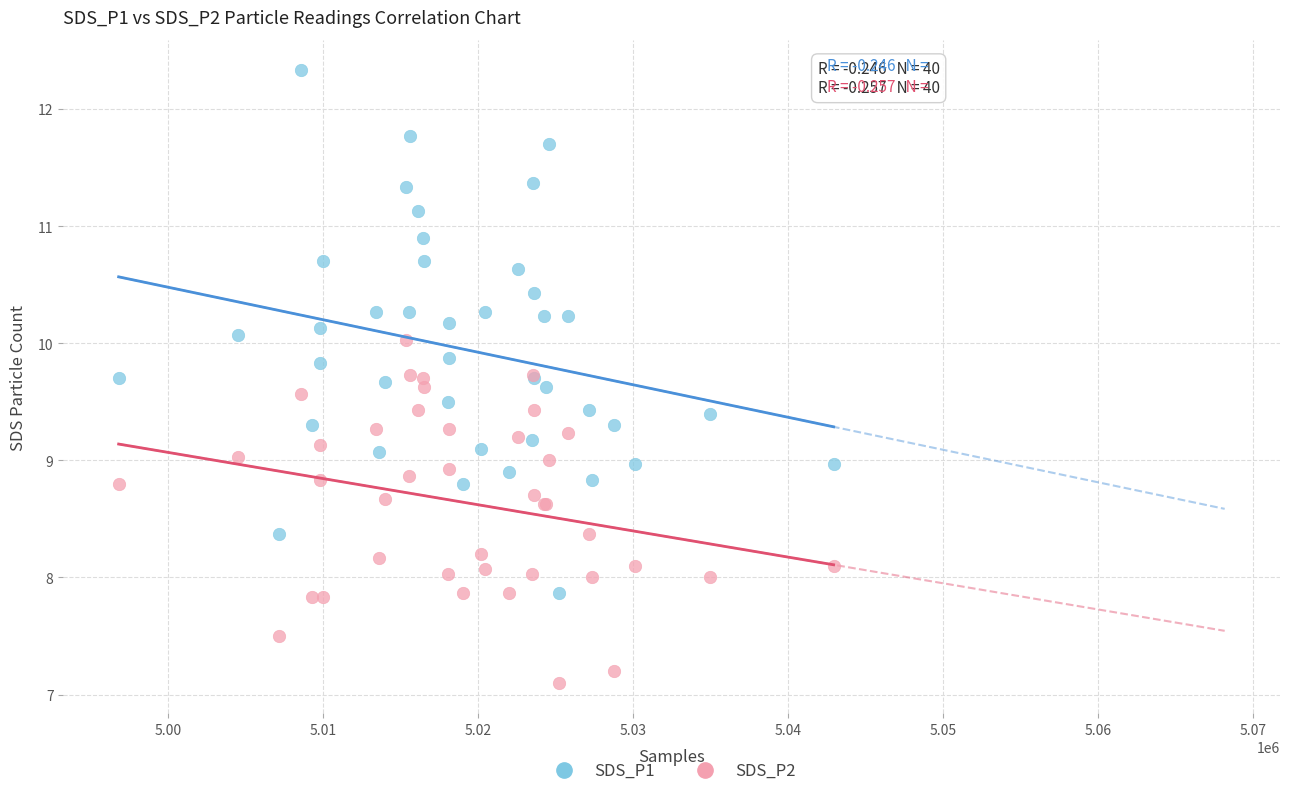

Which series contains the lowest Y value?

SDS_P2